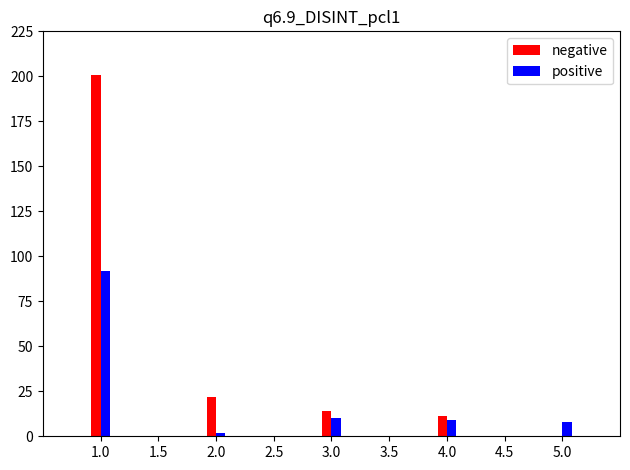

The value of positive at 1.0 is 92. True or false?

True